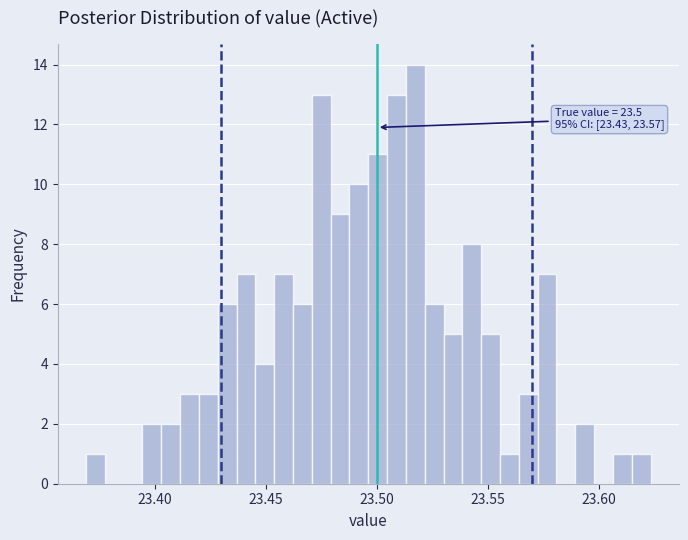

Around what value on the x-axis is the tallest bar? Give the approximate position of its centre, as read against the axis.

23.515